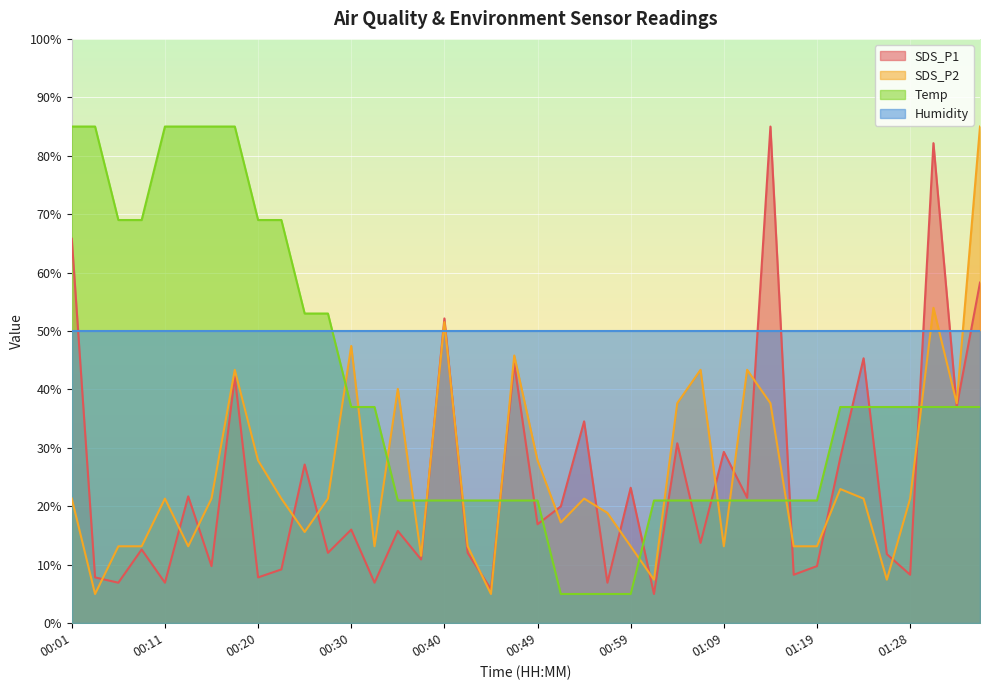

How many data points in Temp are less than 37?

19